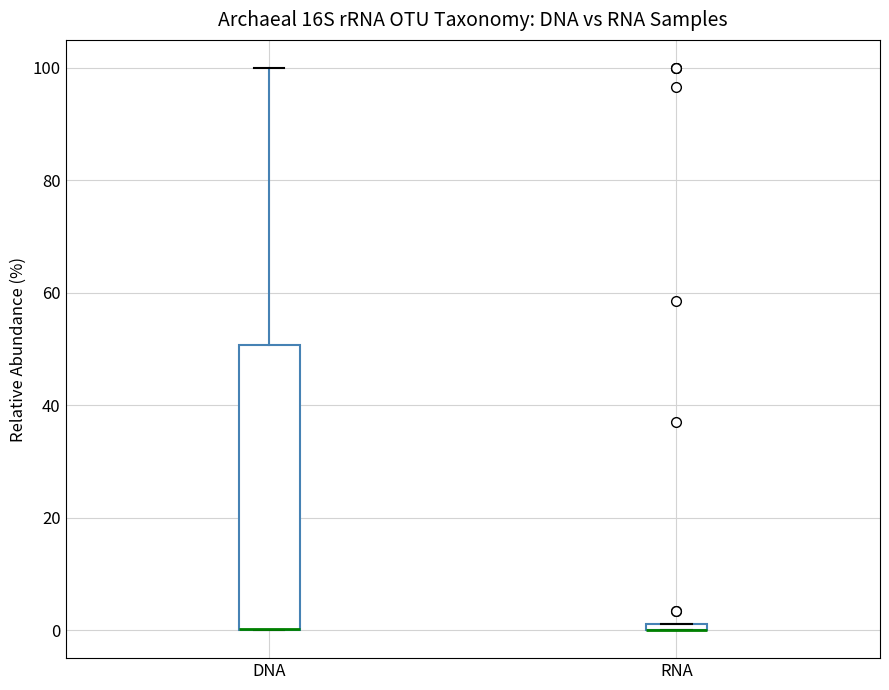

Where is the lower edge of the box for RNA on the y-axis? The values are not printed on the chart, so give them approximately, as read against the axis.

0